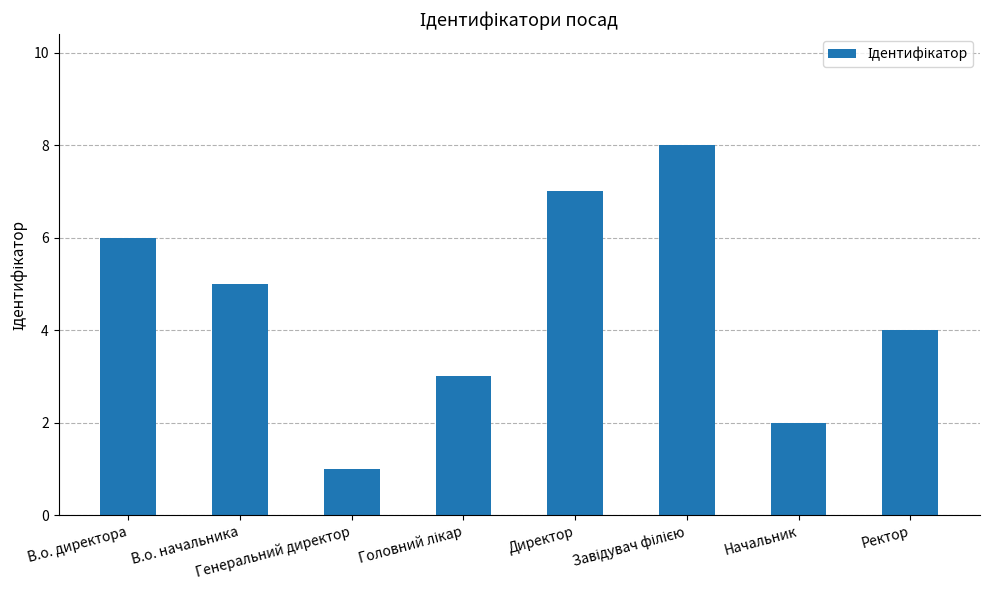

What is the difference between the maximum and minimum values?

7